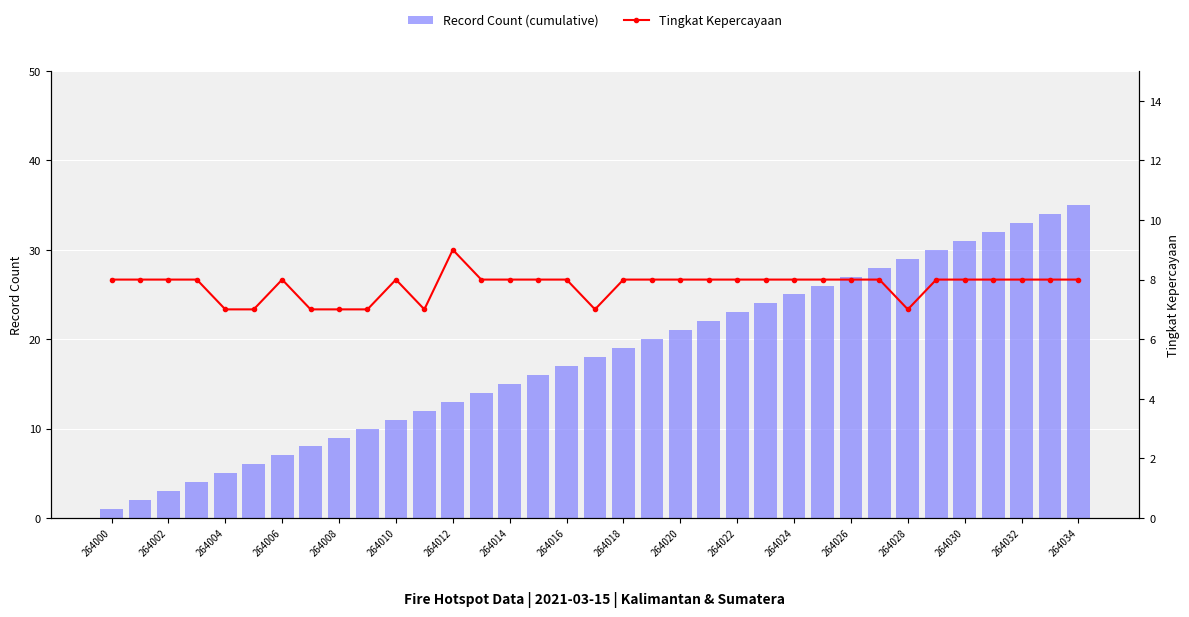

Which category has the lowest value across all series?

264000